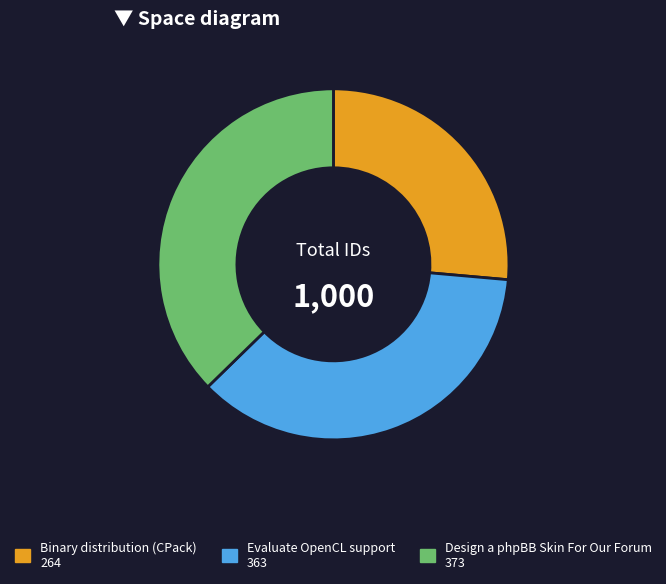

Is the sum of Binary distribution (CPack) and Design a phpBB Skin For Our Forum greater than half?

Yes